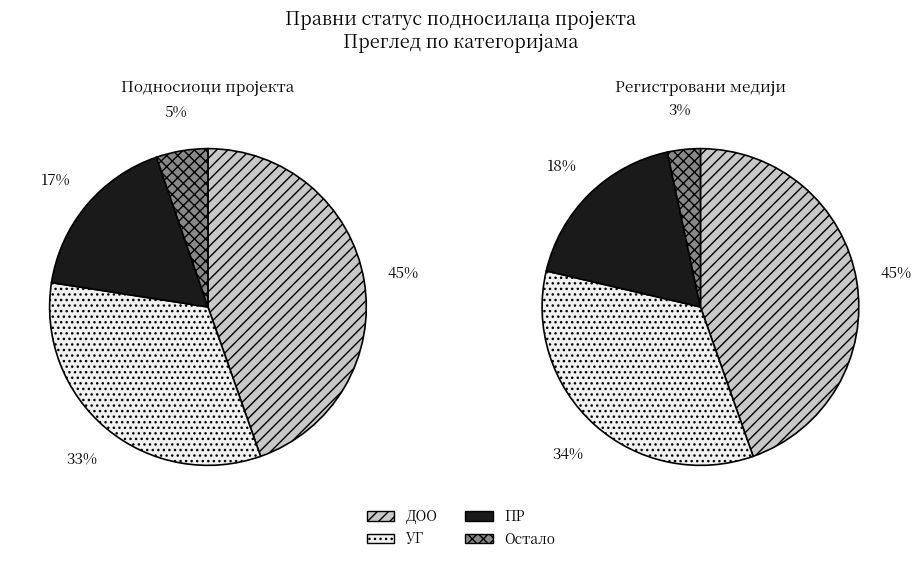

To the nearest percent, what is the difference between the УГ and ДОО slice percentages?

12%